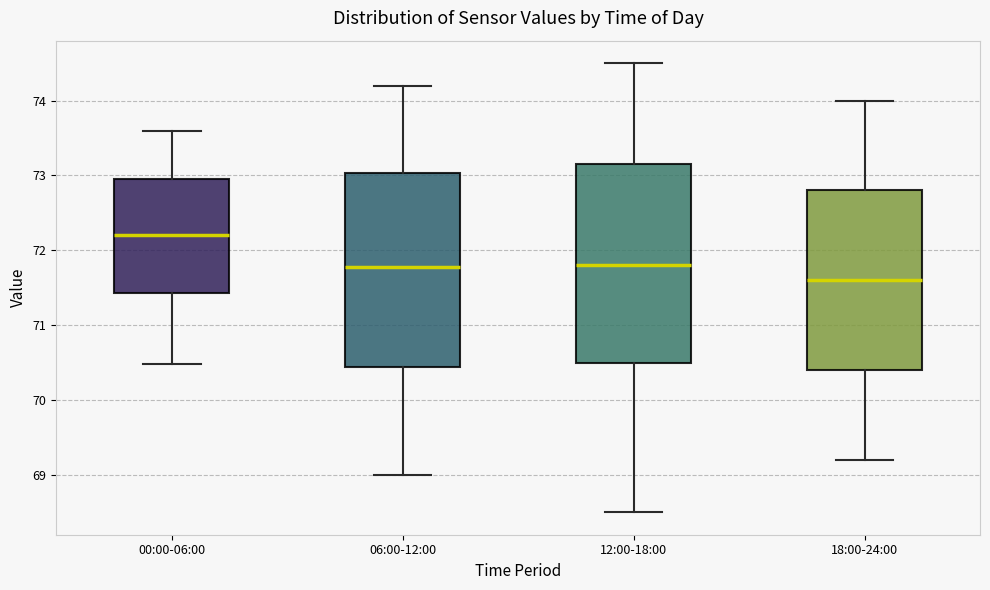

Reading left to right, read every box against the y-axis: the position of its median line, the range the box covers, and the ends of its whiskers. The values are not printed on the chart, so give them approximately, as read against the axis.

00:00-06:00: median 72.2, box 71.4 to 73.0, whiskers 70.5 to 73.6
06:00-12:00: median 71.8, box 70.4 to 73.0, whiskers 69.0 to 74.2
12:00-18:00: median 71.8, box 70.5 to 73.2, whiskers 68.5 to 74.5
18:00-24:00: median 71.6, box 70.4 to 72.8, whiskers 69.2 to 74.0